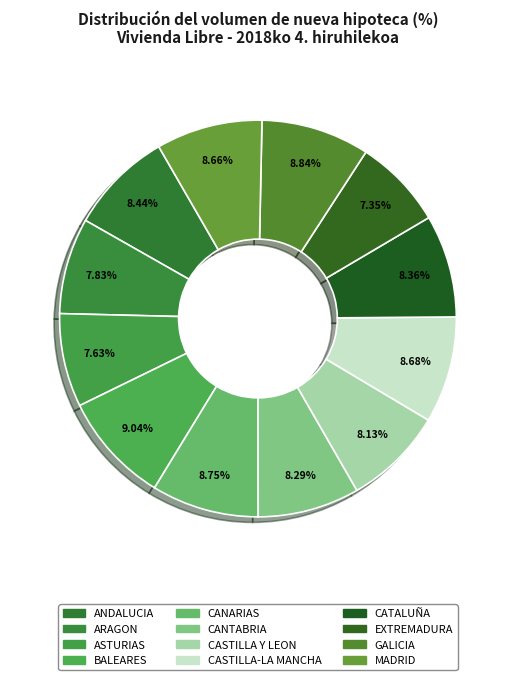

Which category has the smallest portion of the pie?

EXTREMADURA/EXTREMADURA